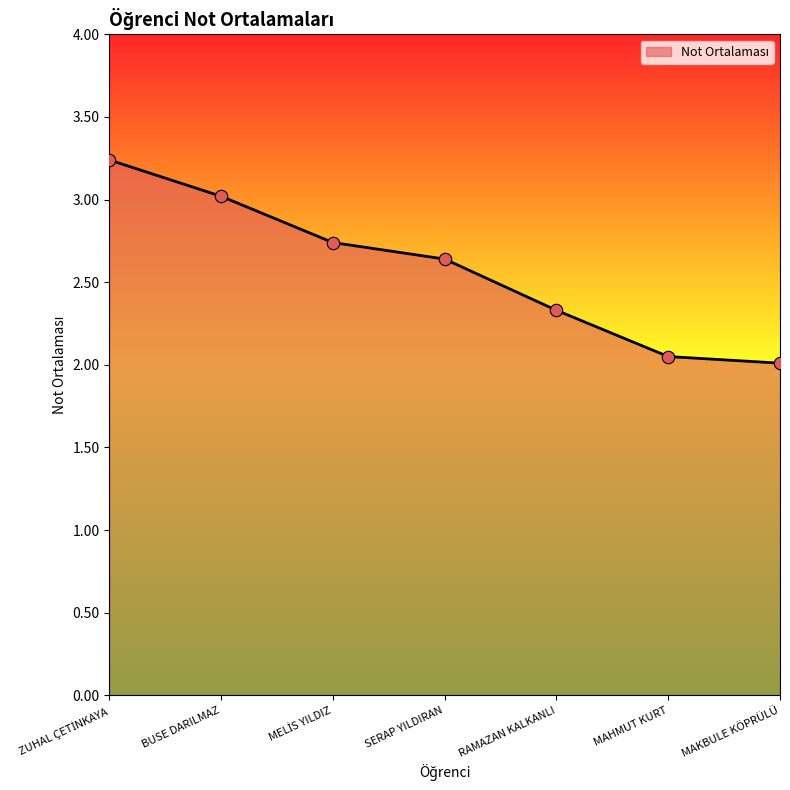

Between RAMAZAN KALKANLI and MAKBULE KÖPRÜLÜ, which is larger?

RAMAZAN KALKANLI